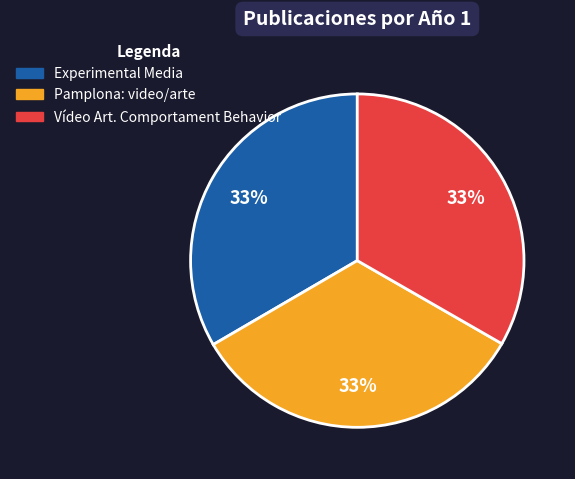

Does any single category account for the majority?

No